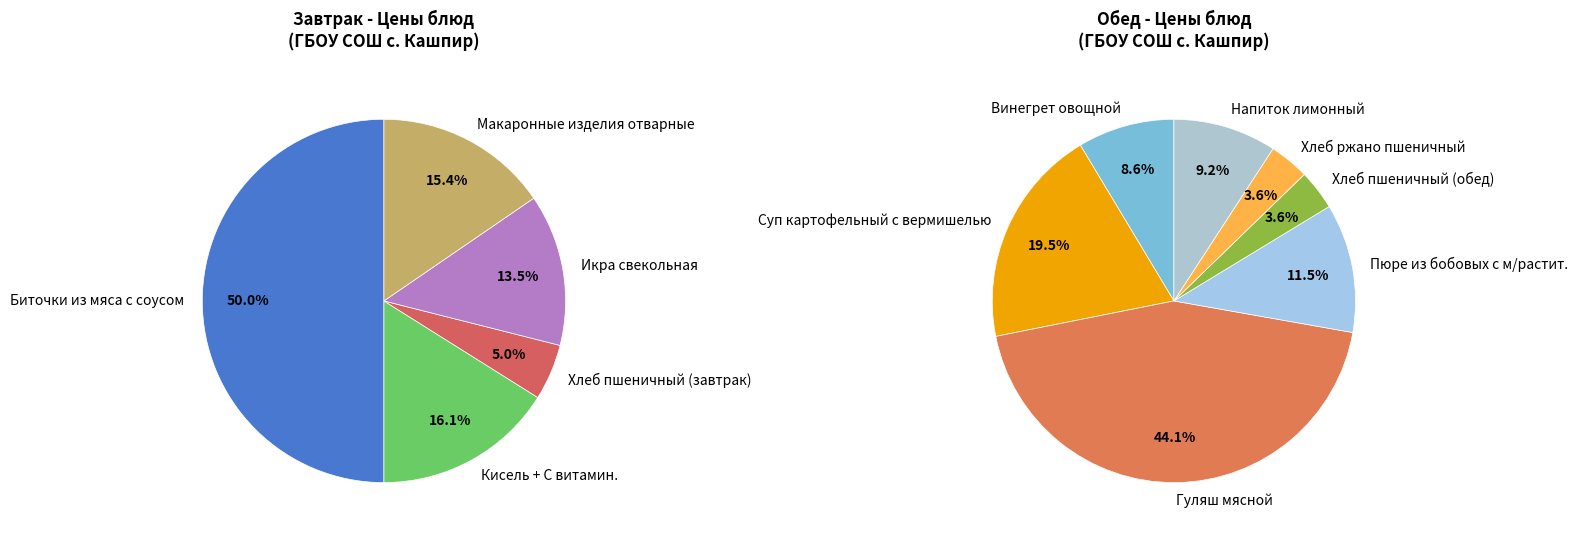

Which category has the smallest portion of the pie?

Хлеб пшеничный (завтрак)